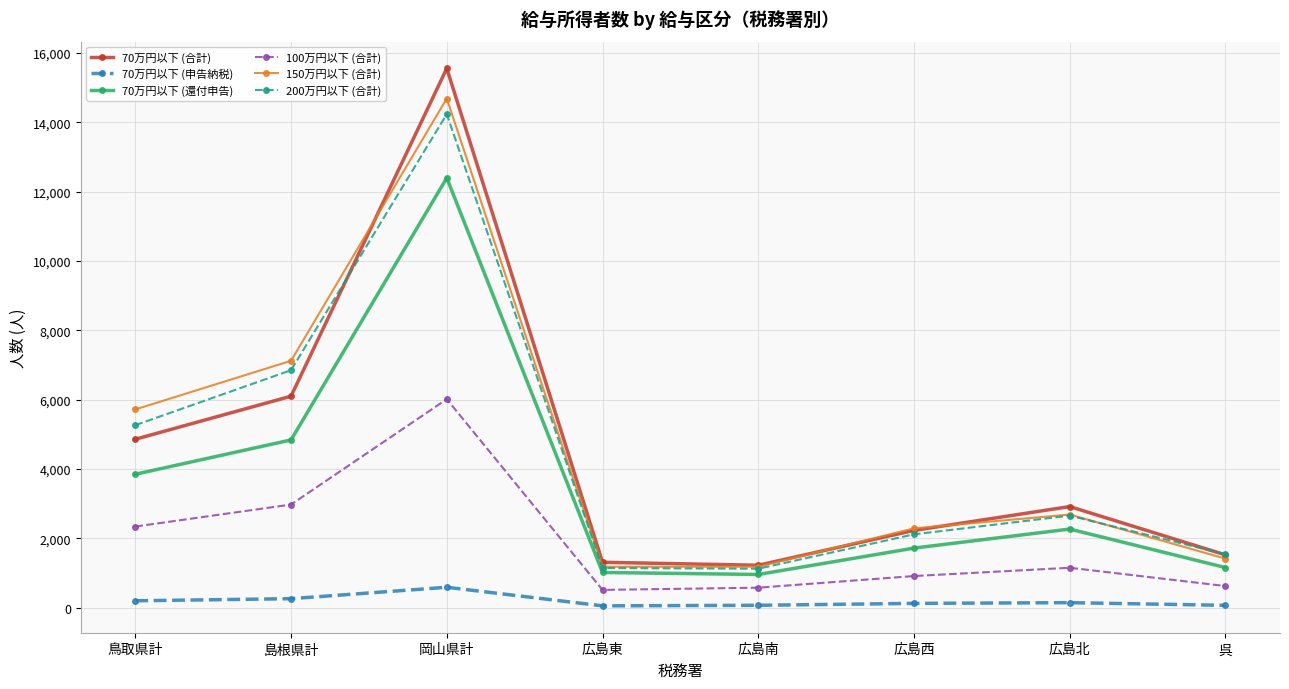

What is the maximum value for 150万円以下 (合計)?

14685